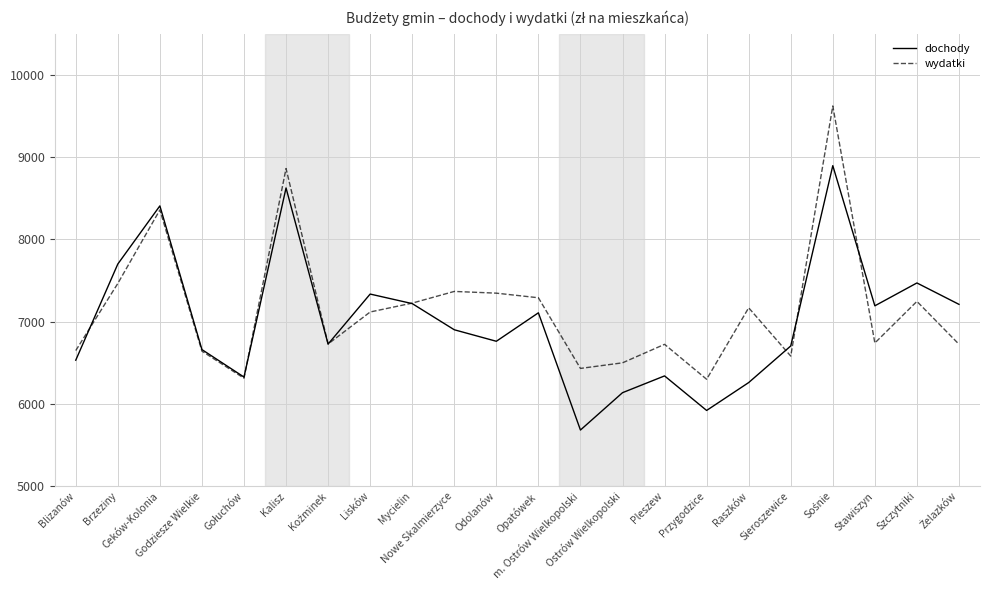

How many times do dochody and wydatki cross each other?

7